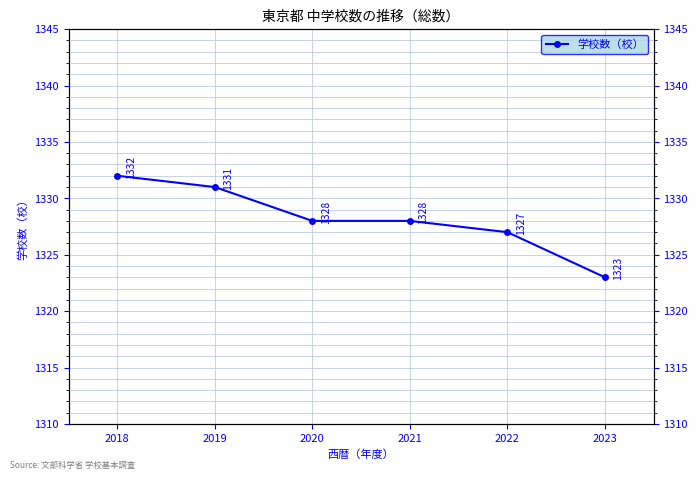

What is the value of the 2nd point from the left?

1331